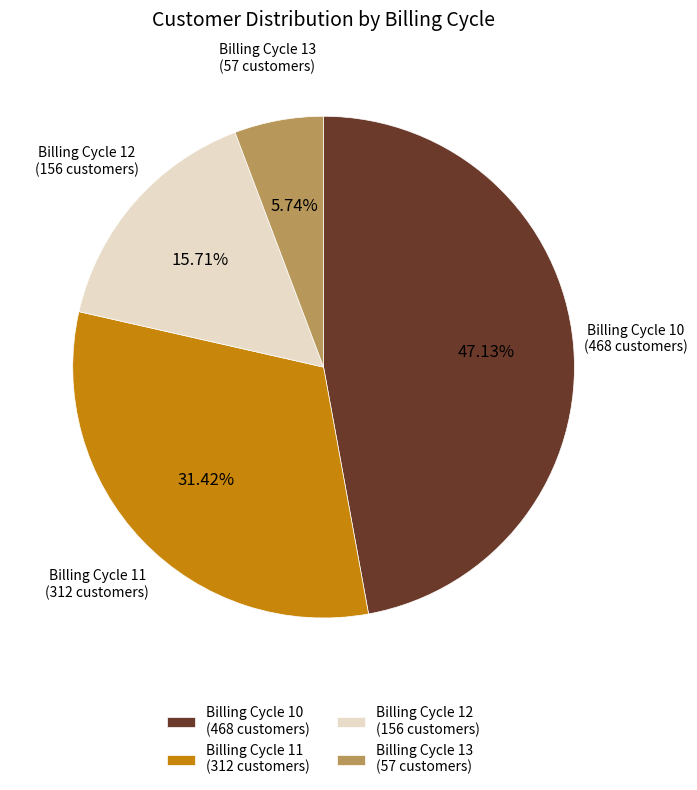

Does any single category account for the majority?

No